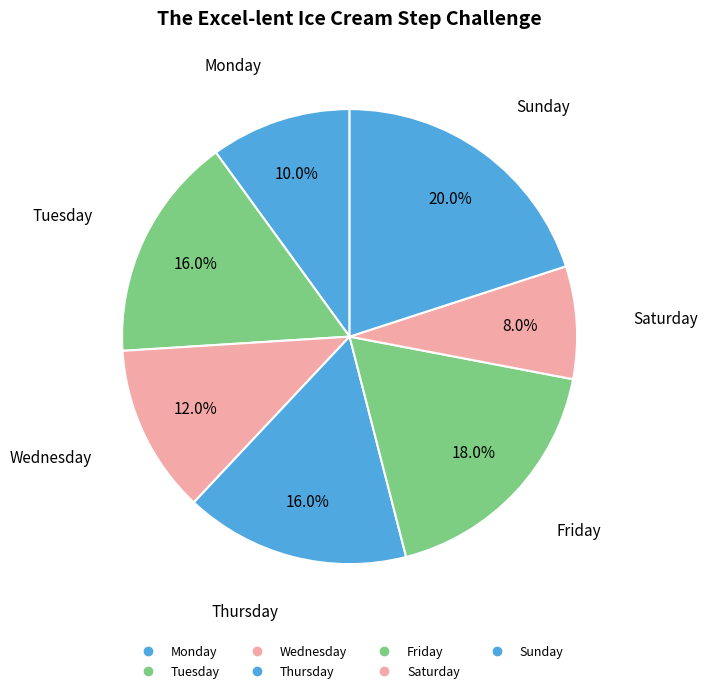

What percentage is the Monday slice, to the nearest percent?

10%